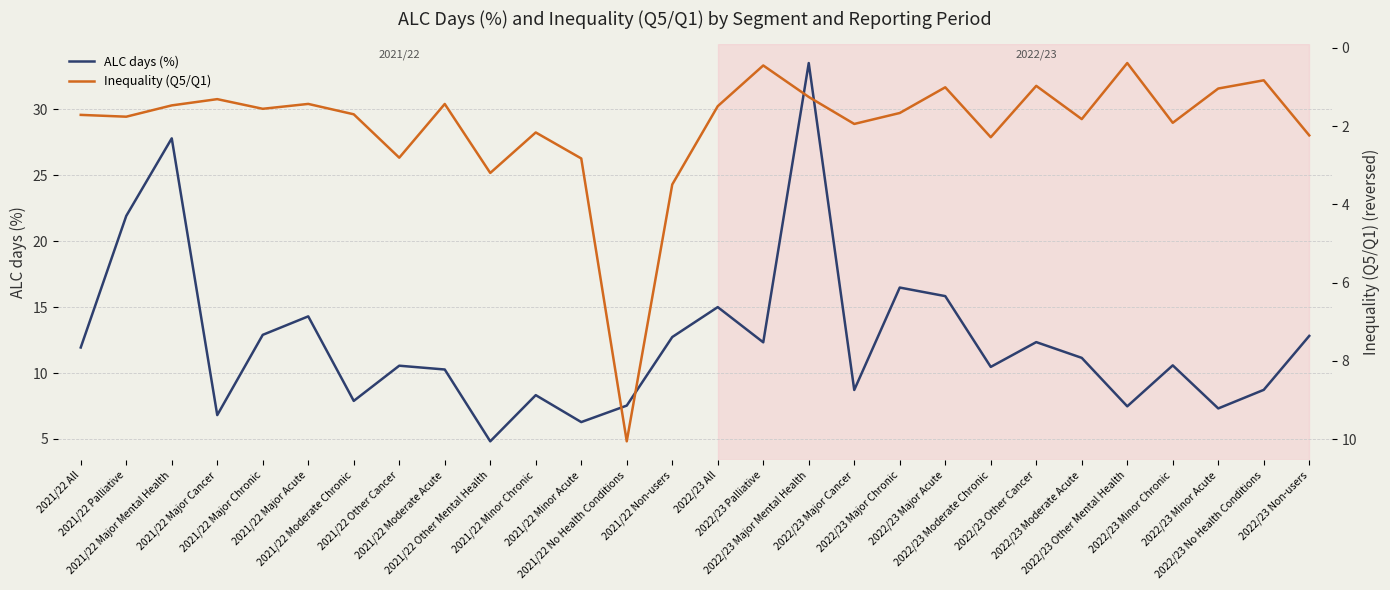

Is the value of ALC days (%) at 2022/23 No Health Conditions greater than the value of Inequality (Q5/Q1) at 2021/22 Palliative?

Yes